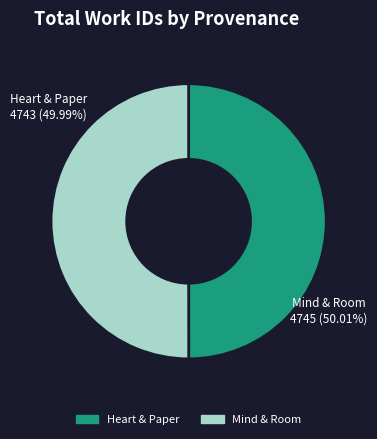

Is there a majority slice in this chart?

Yes